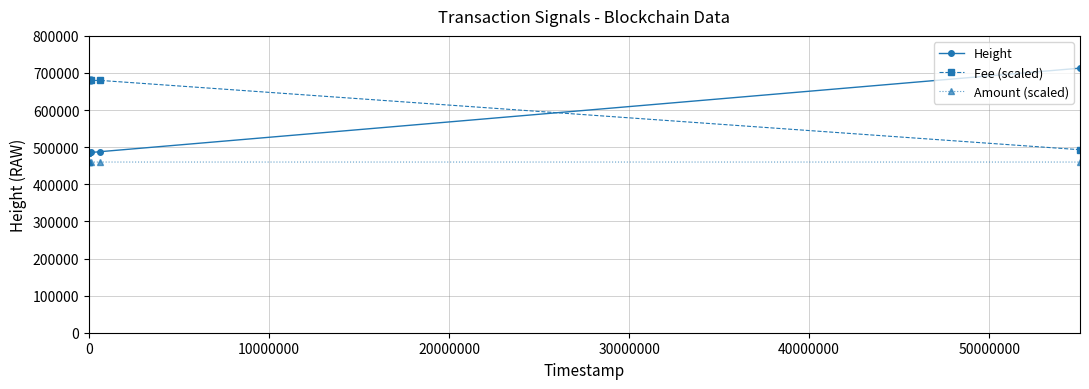

Count the number of data series in this chart.

3